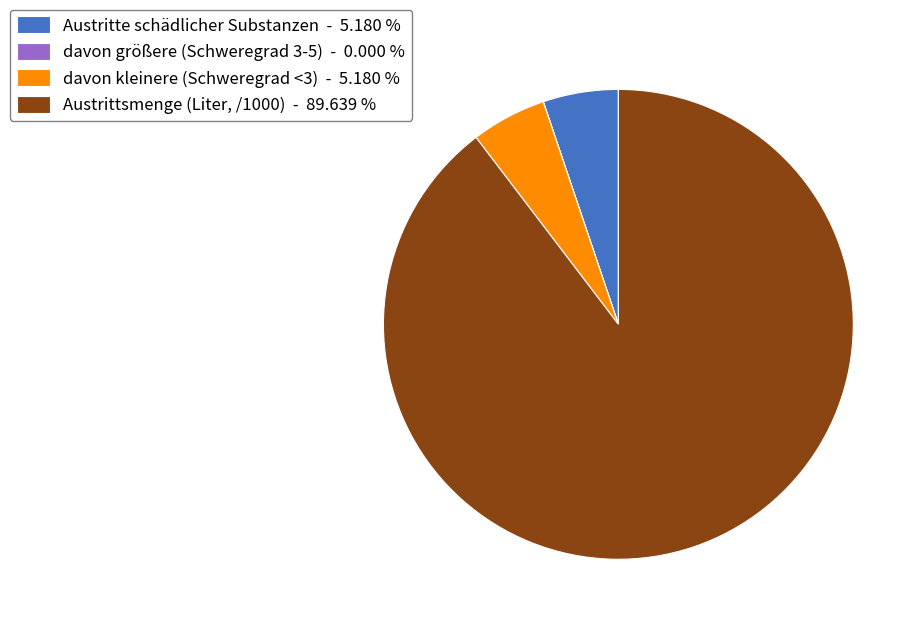

What is the majority slice?

Austrittsmenge (Liter, /1000) - 89.639 %